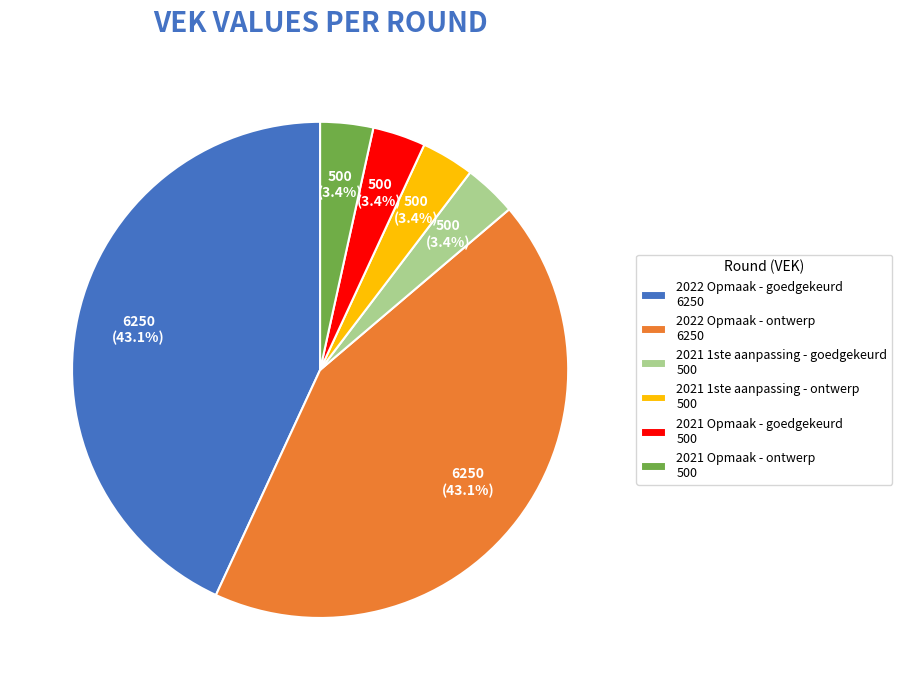

The 2021 1ste aanpassing - ontwerp slice represents 9% of the pie. True or false?

False